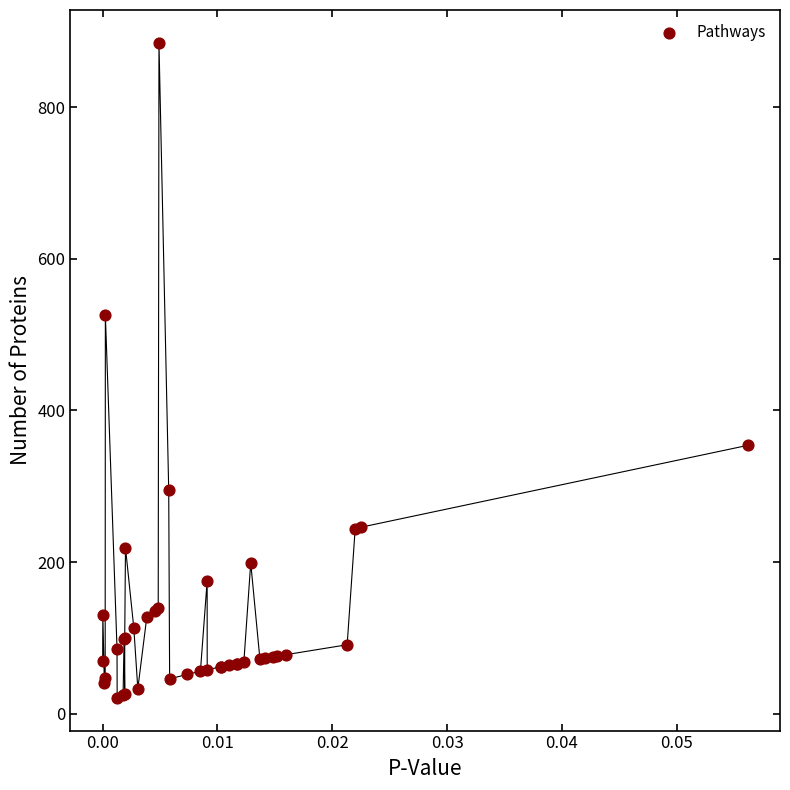

What Y value in the scatter plot is closest to 453?

526